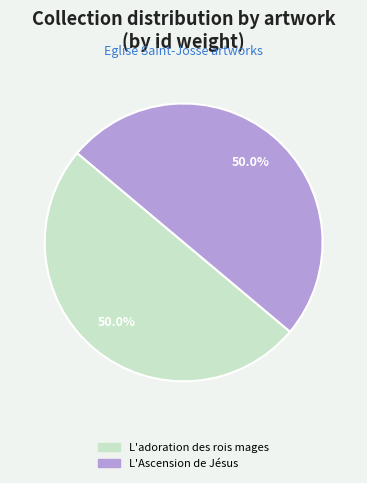

The L'Ascension de Jésus slice represents 38% of the pie. True or false?

False